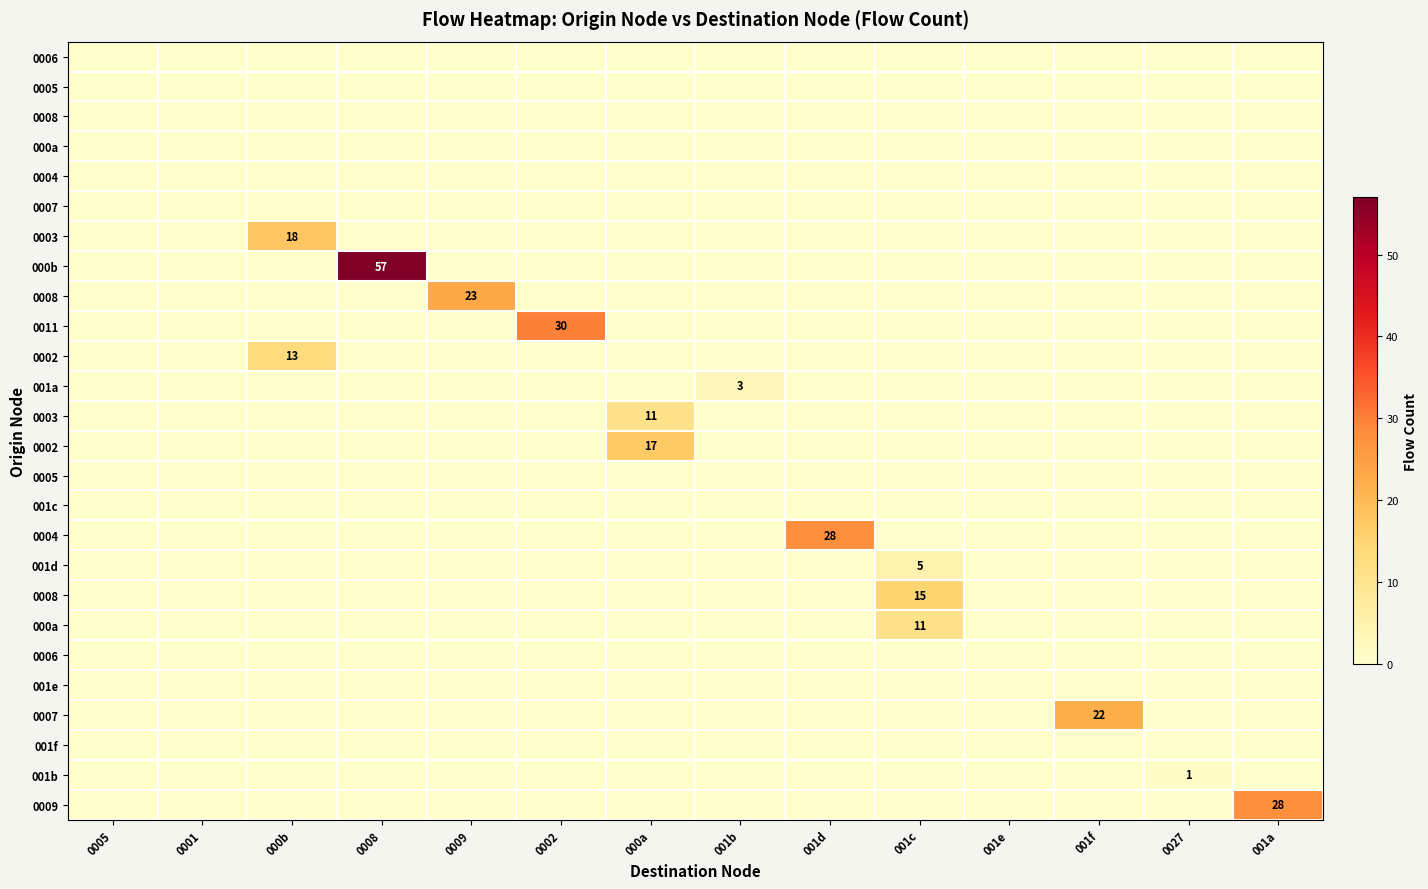

Which category has the lowest value across all series?

0005